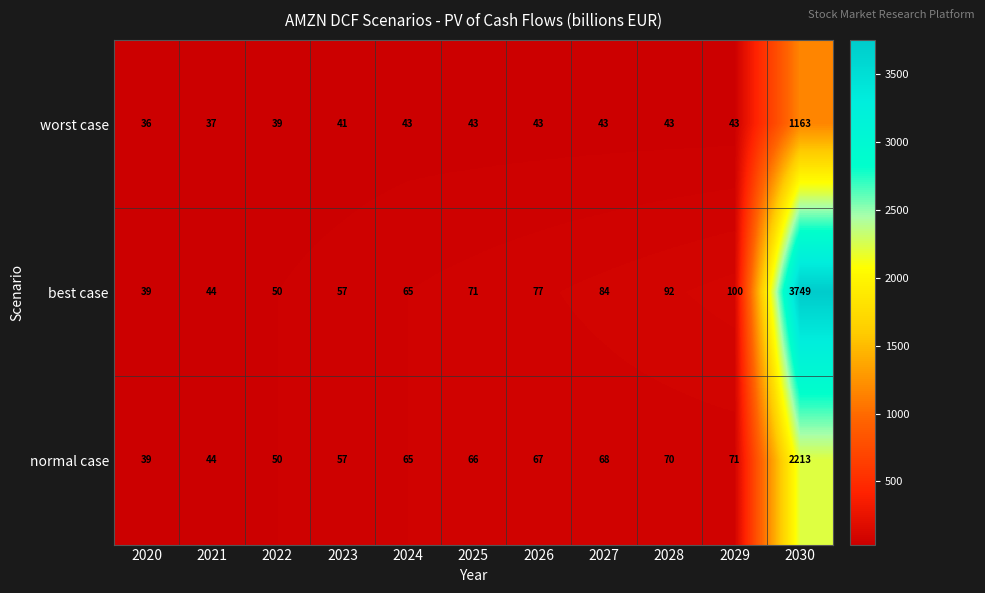

Where is normal case nearest to the value 1126?

2029